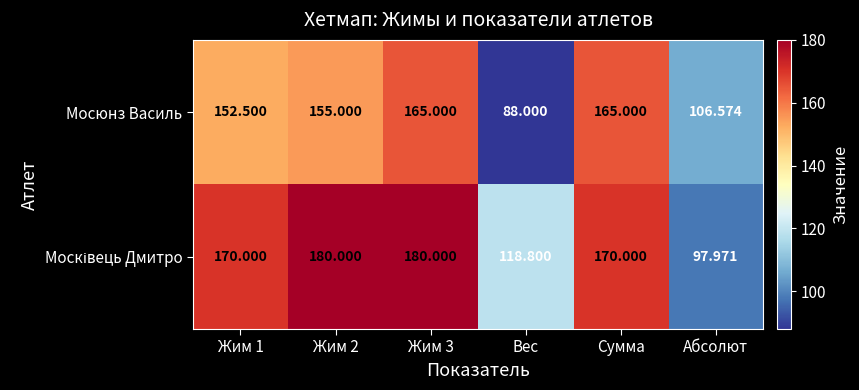

What is the spread (max minus min) of values at Сумма?

5.0